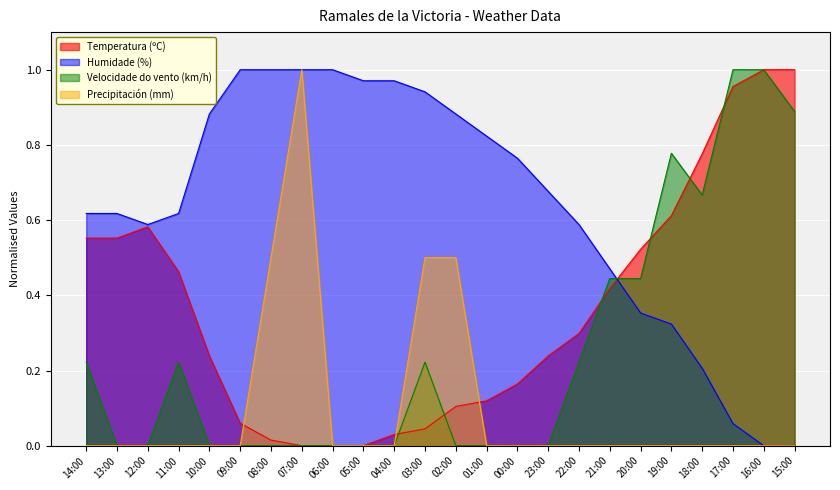

How many lines are shown in the chart?

4